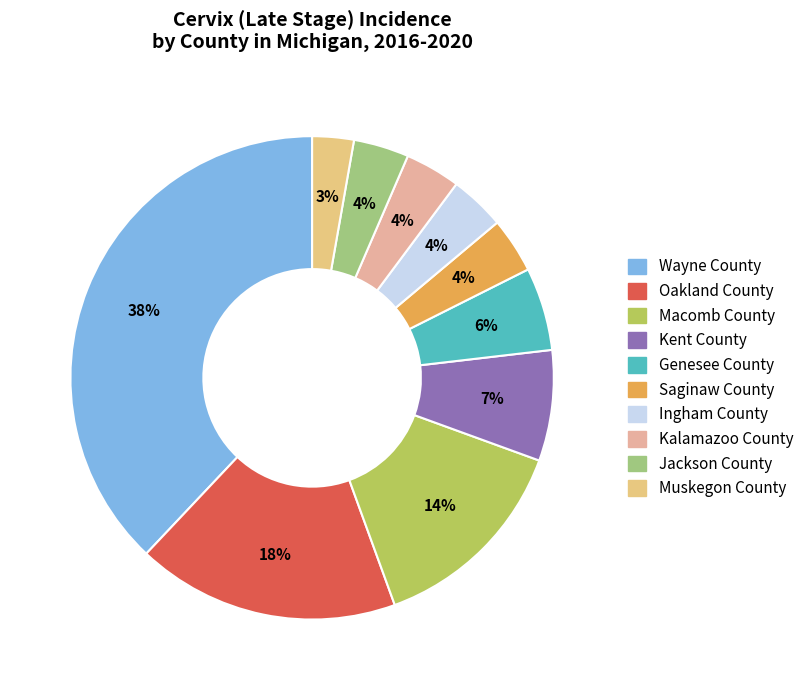

Does any single category account for the majority?

No